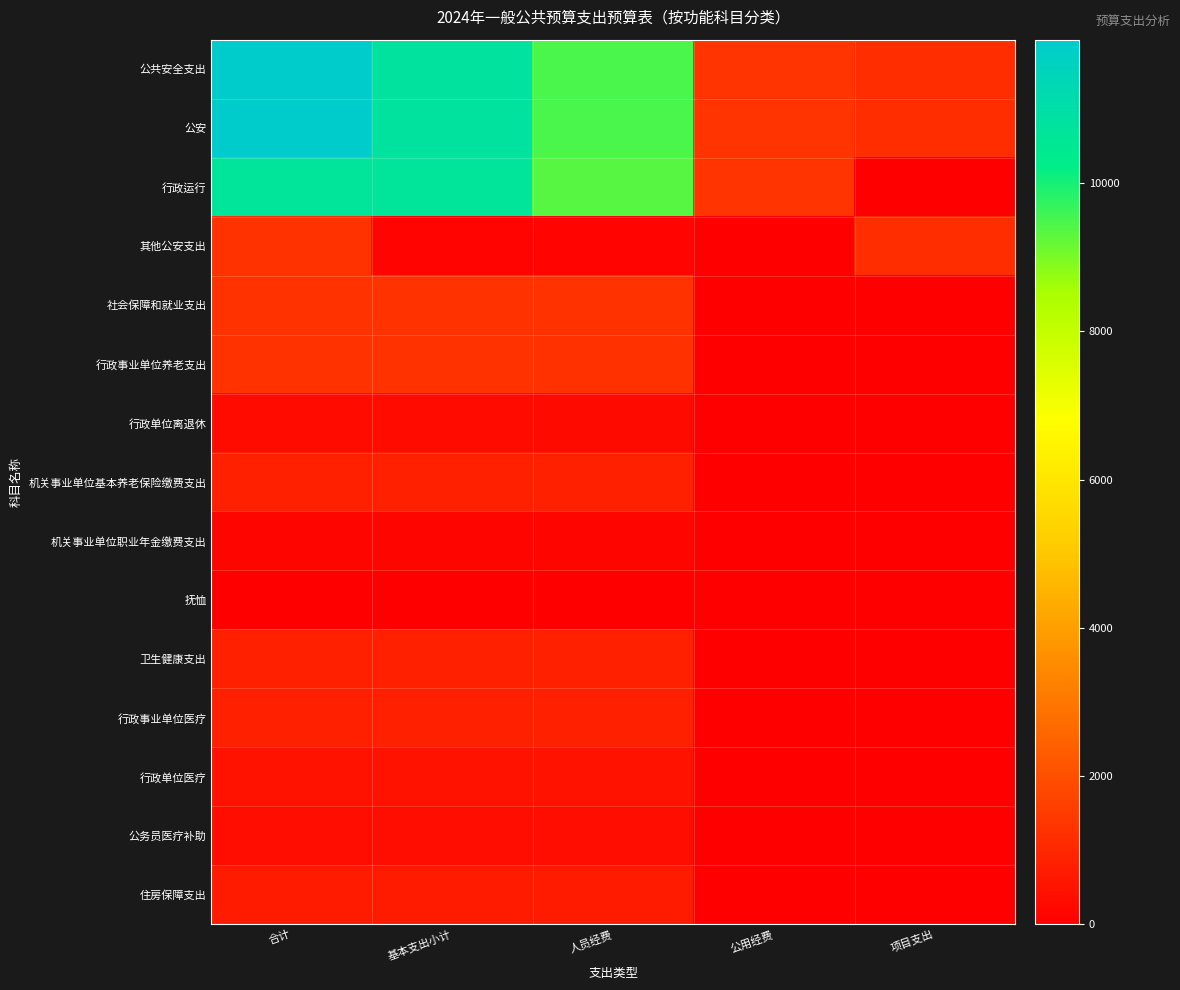

Which series has the largest total across all categories?

公共安全支出